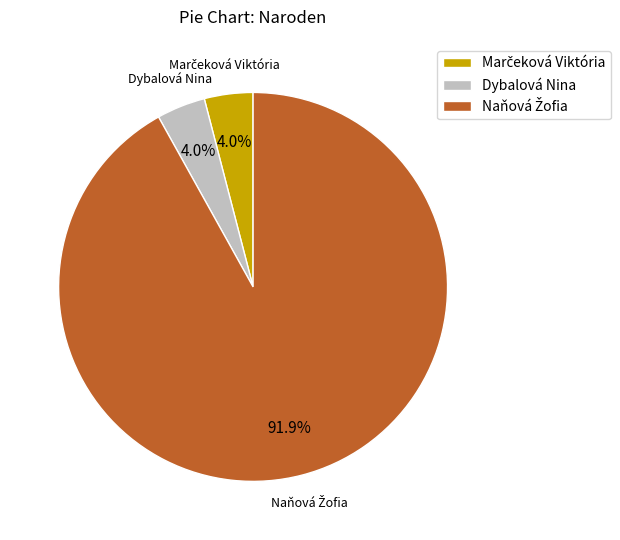

Does any single category account for the majority?

Yes